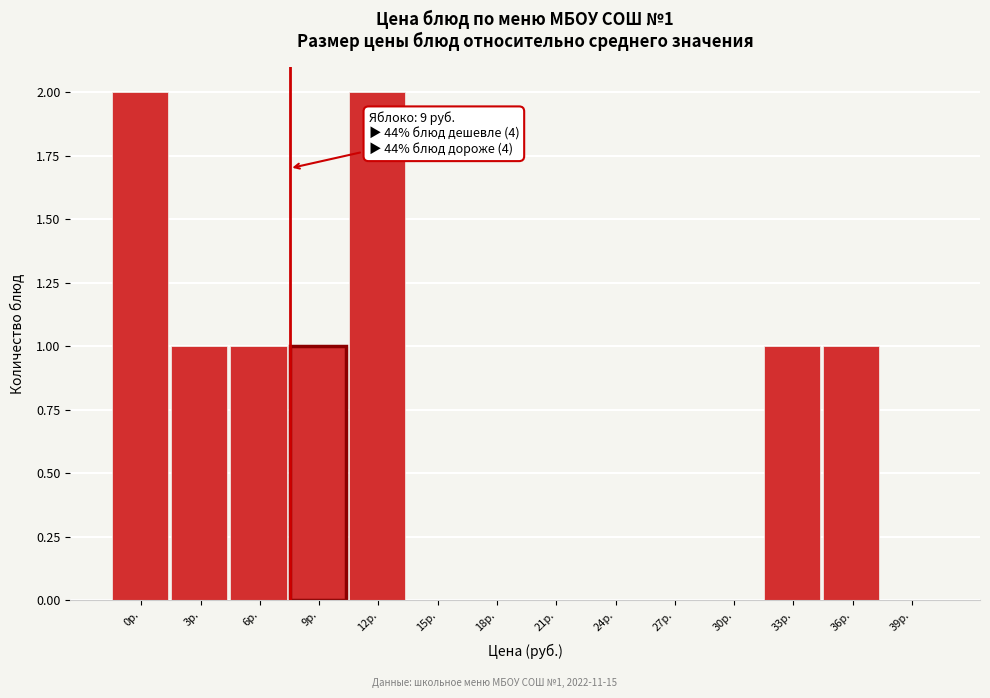

What is the sum of all values?

9